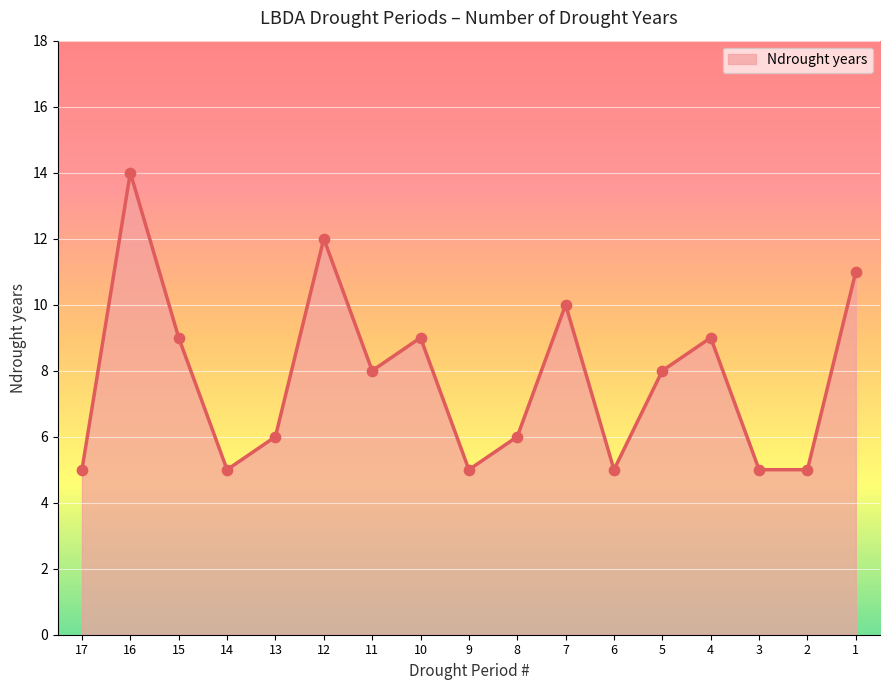

What is the change in value from 12 to 3?

-7